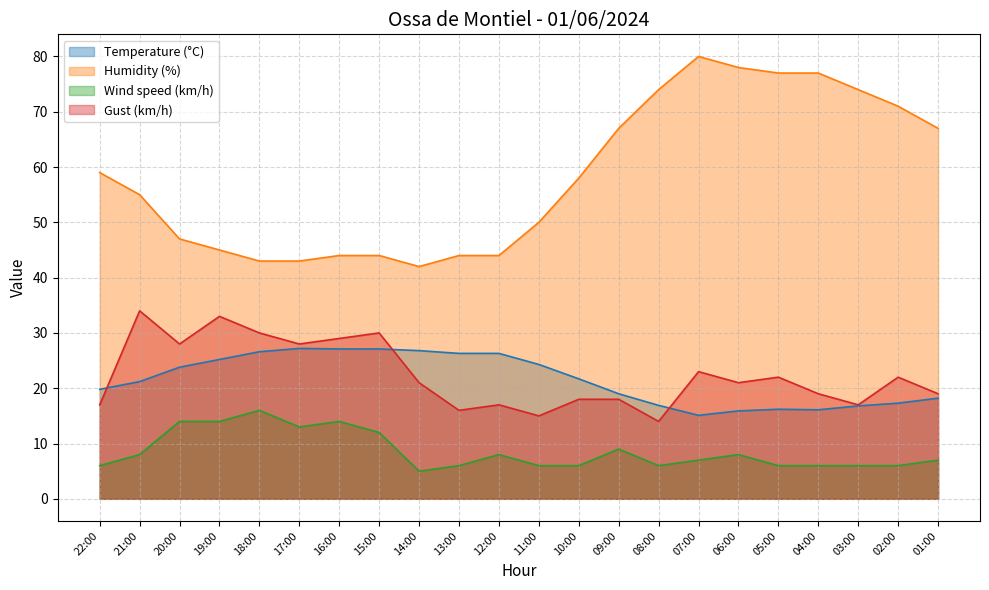

The Gust (km/h) series shows 18.0 at 10:00. True or false?

True